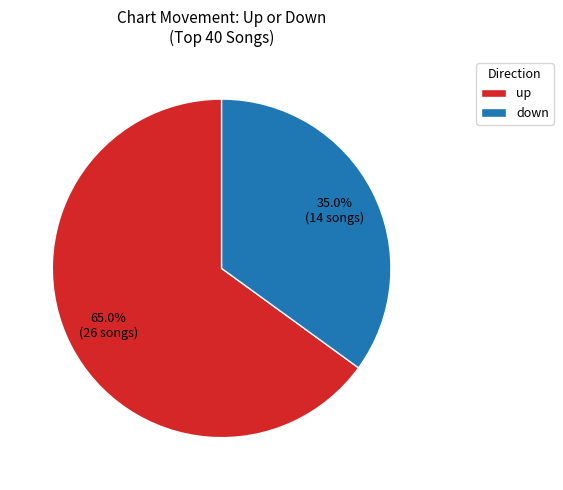

What percentage do down and up together represent?

100.0%